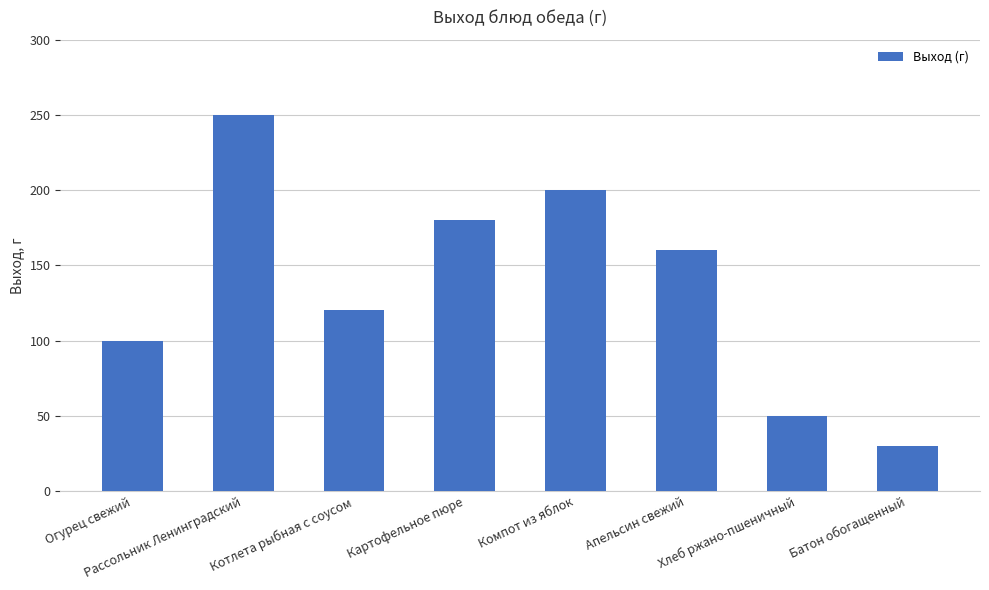

List the labels in order of value, smallest first.

Батон обогащенный, Хлеб ржано-пшеничный, Огурец свежий, Котлета рыбная с соусом, Апельсин свежий, Картофельное пюре, Компот из яблок, Рассольник Ленинградский